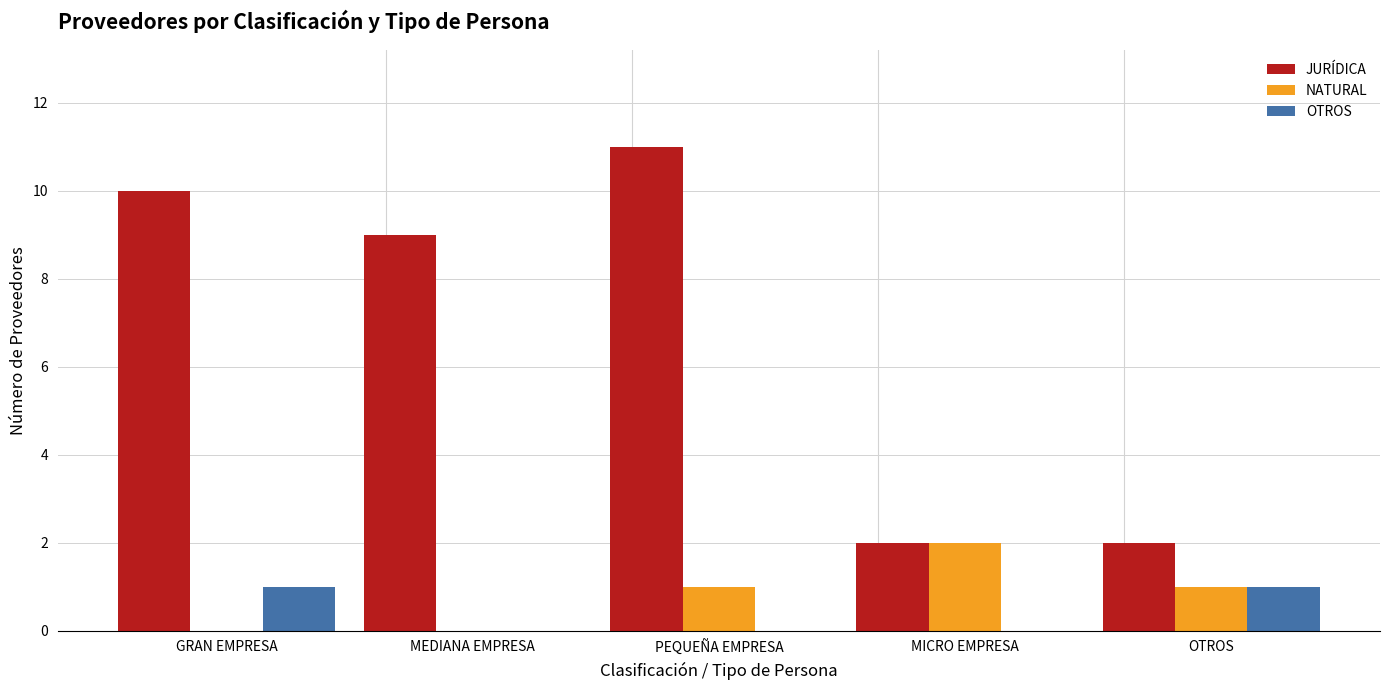

What is the total value across all series at OTROS?

4